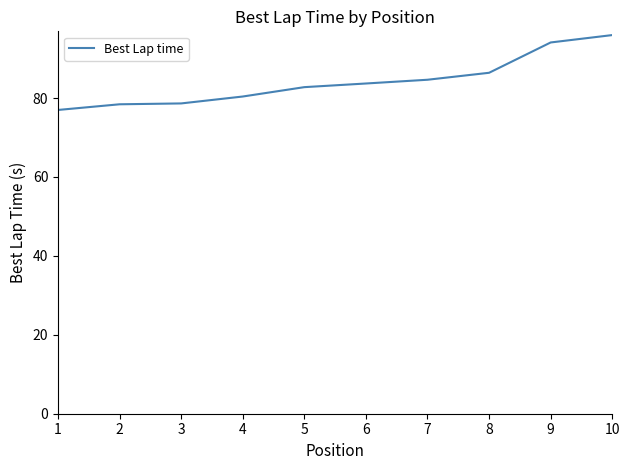

Where is the data nearest to the value 86?

8